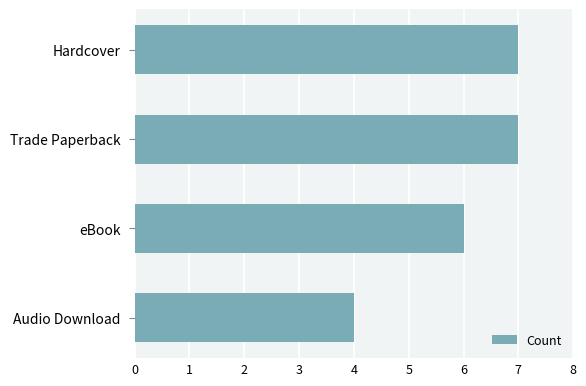

Reading bottom to top, what are all the values shown in this chart?

4	6	7	7